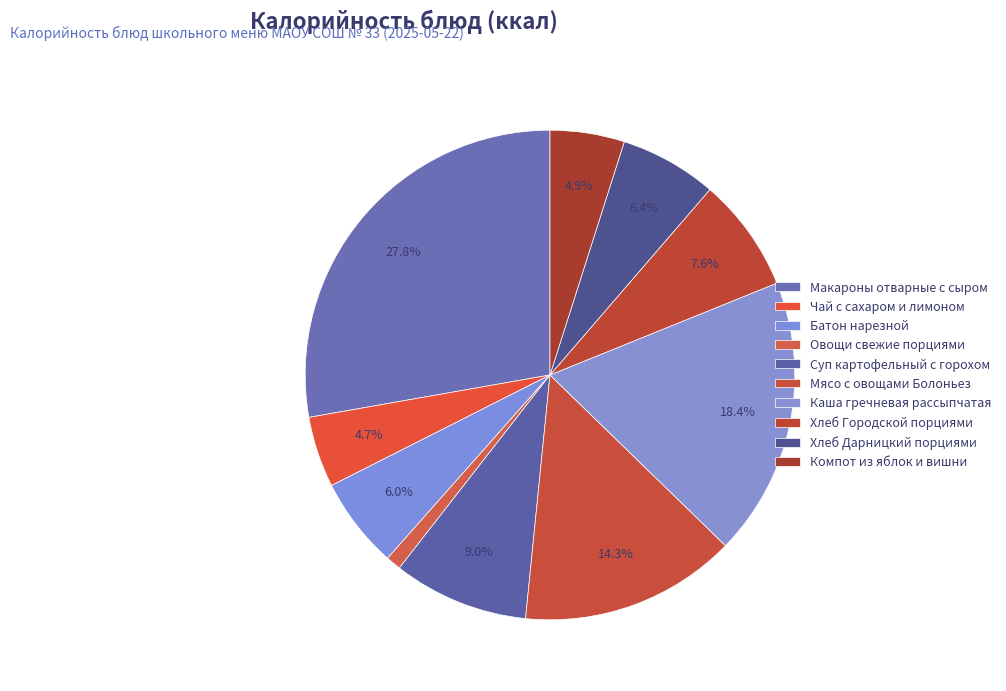

To the nearest percent, what is the average slice percentage?

10%